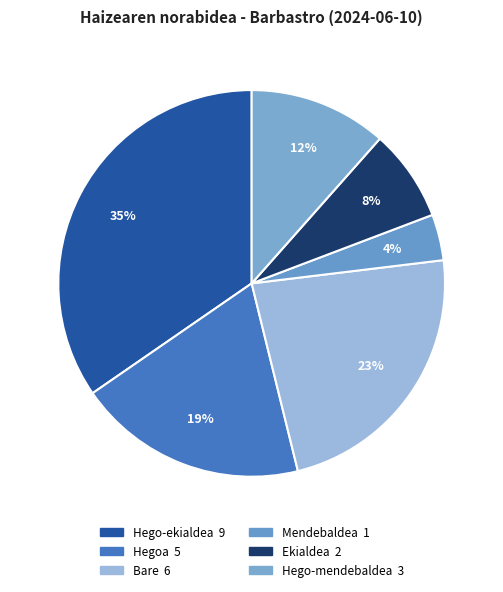

Count the number of slices in the pie.

6